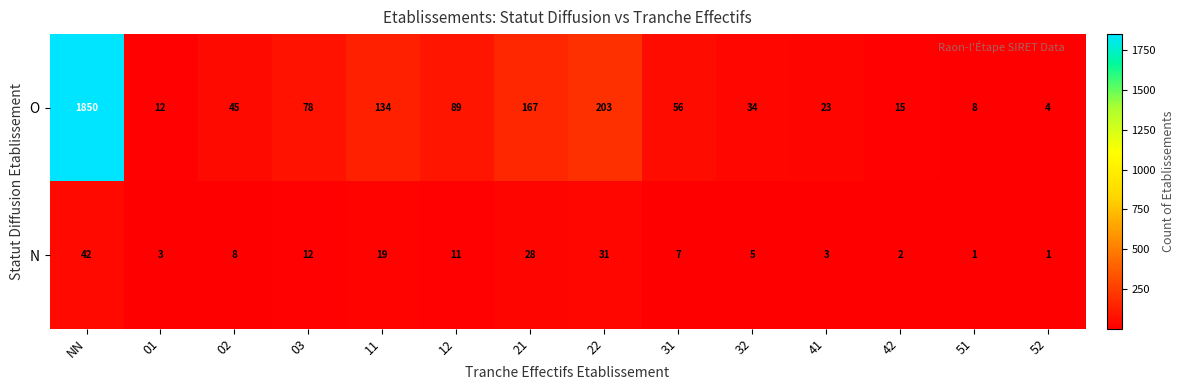

What is the difference between the second highest and second lowest values in the O series?

195